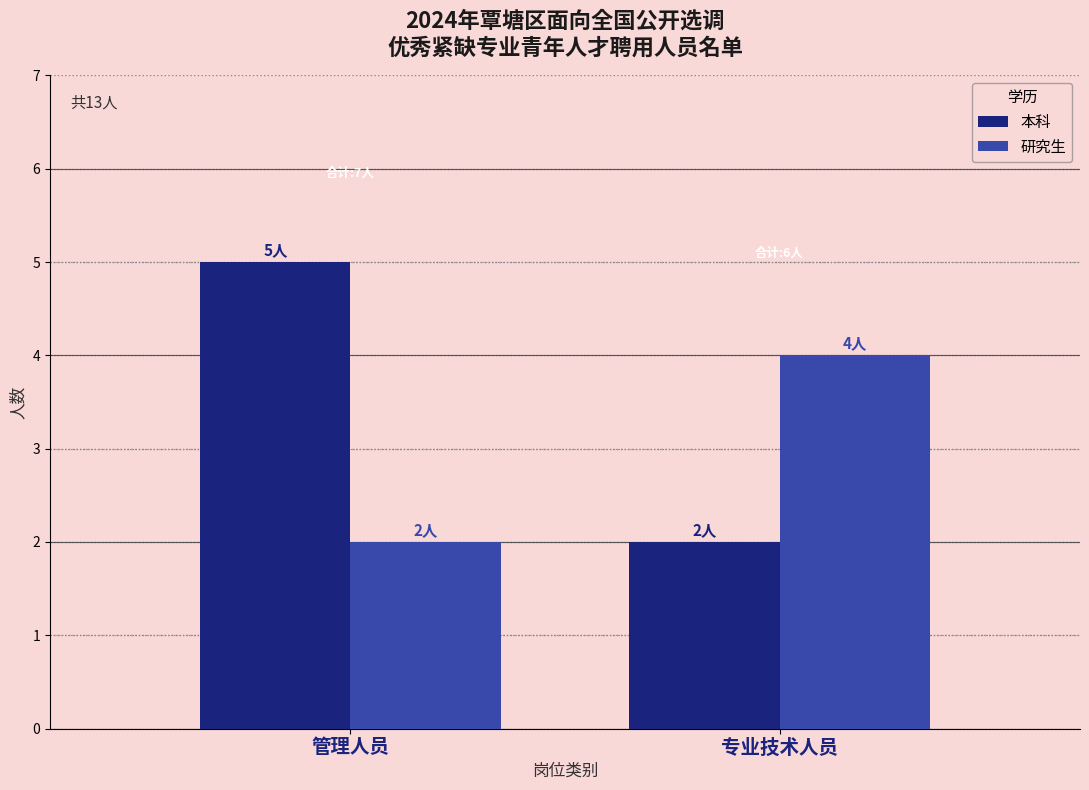

What is the label of the 2nd bar from the right?

管理人员